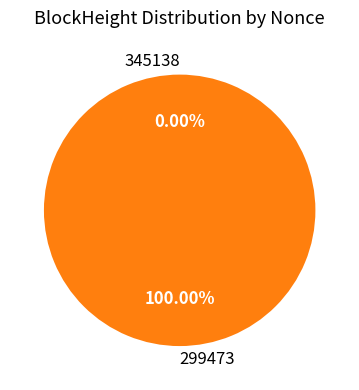

What percentage do 299473 and 345138 together represent?

100.0%